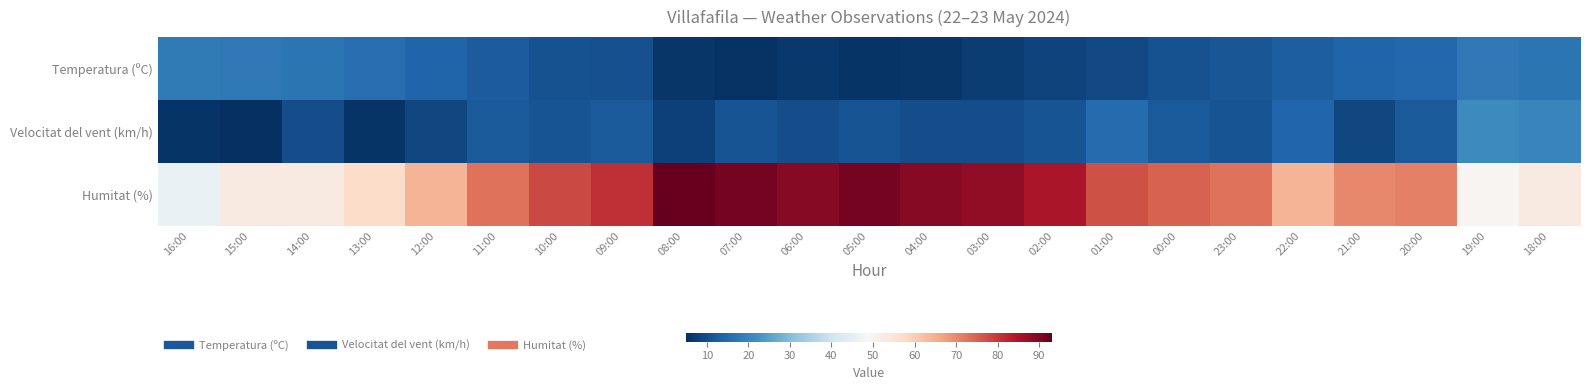

At how many categories does at least one series exceed 21?

23